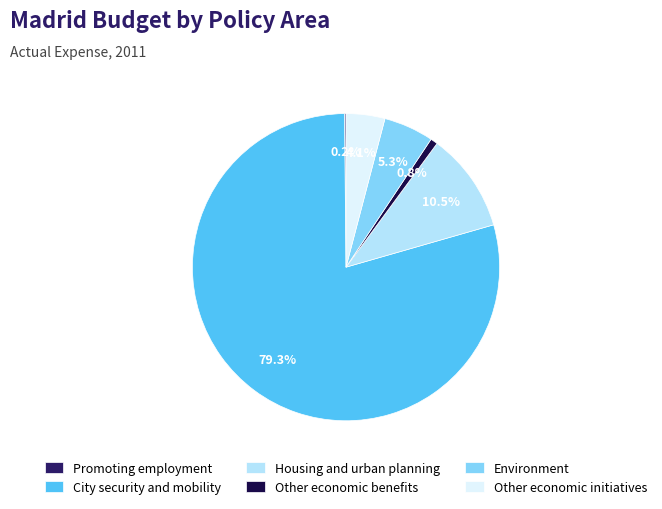

What percentage is the City security and mobility slice, to the nearest percent?

79%